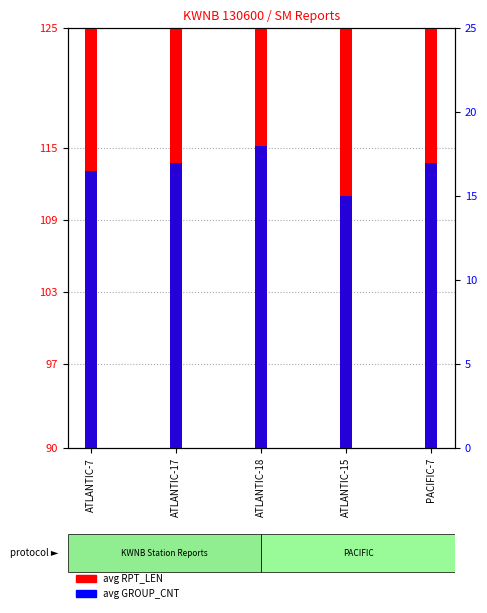

What is the label of the 3rd bar from the right?

ATLANTIC-18